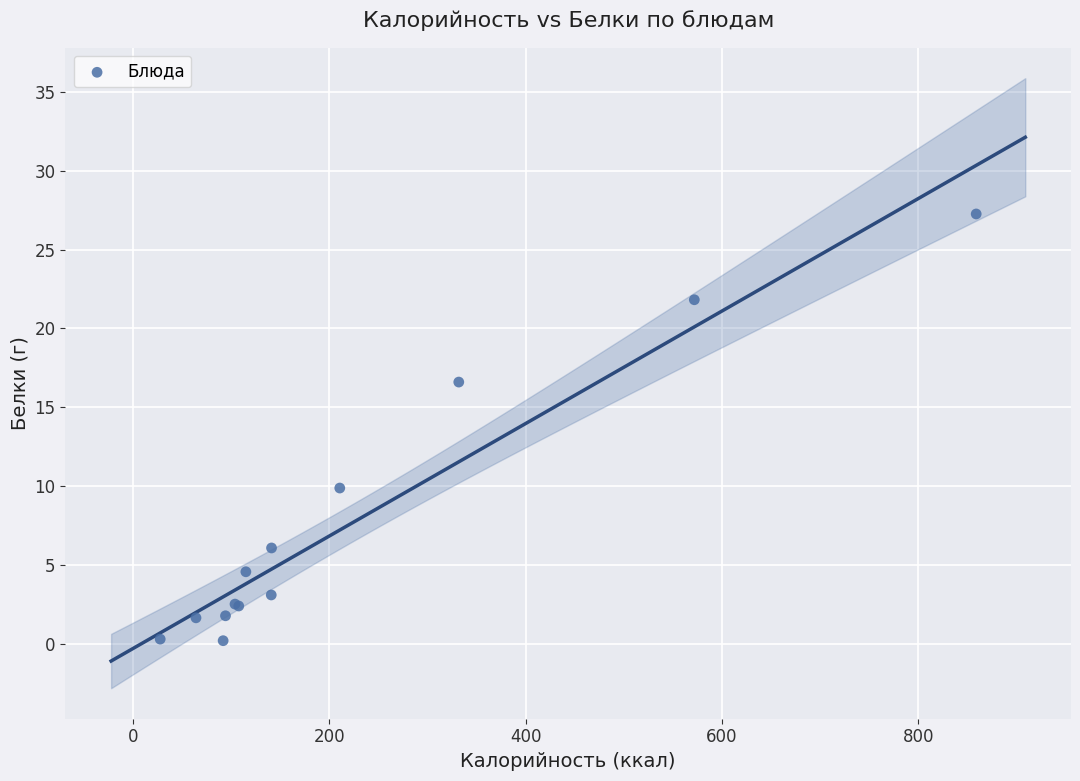

What Y value in the scatter plot is closest to 13?

9.9